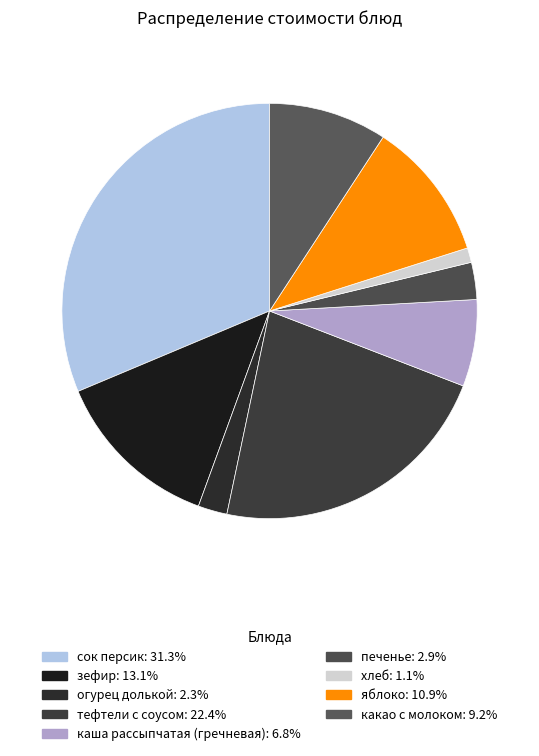

Between печенье and яблоко, which is larger?

яблоко